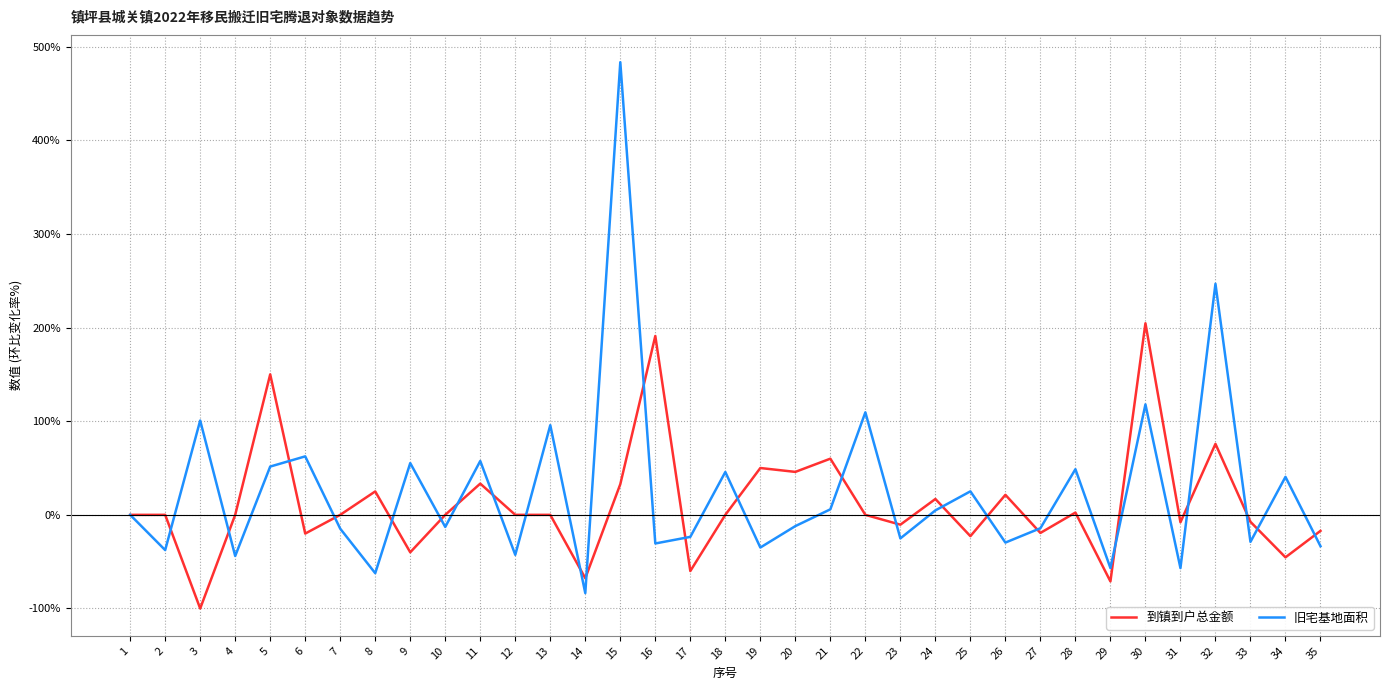

What is the approximate value of 旧宅基地面积 at 12?

-42.7